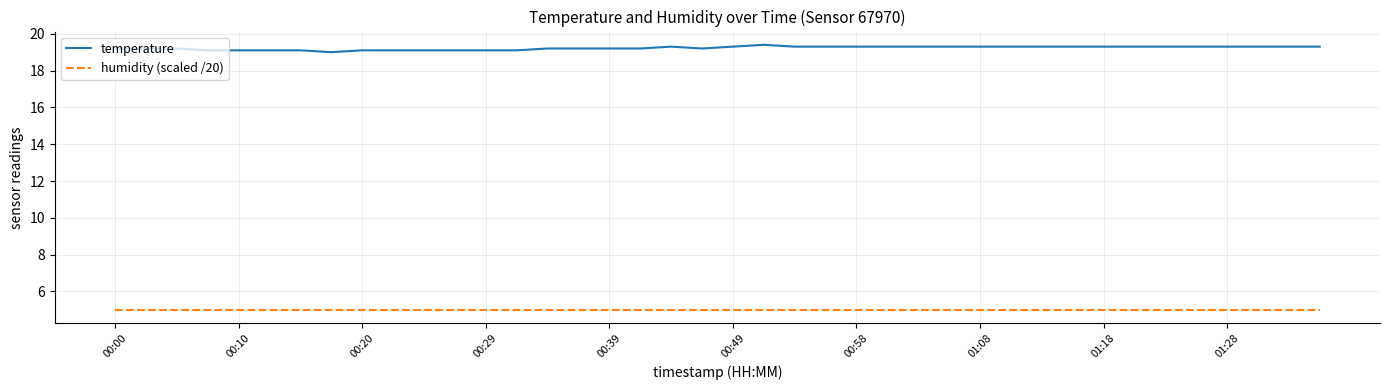

True or false: temperature has more than 0 interior local peaks.

True